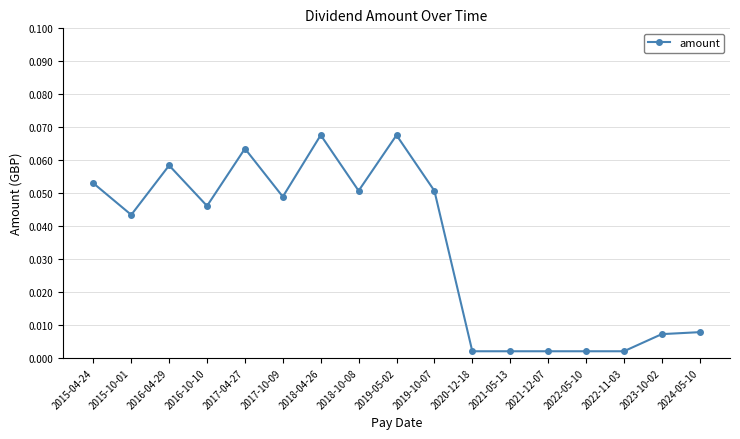

Where is the first local minimum?

2015-10-01